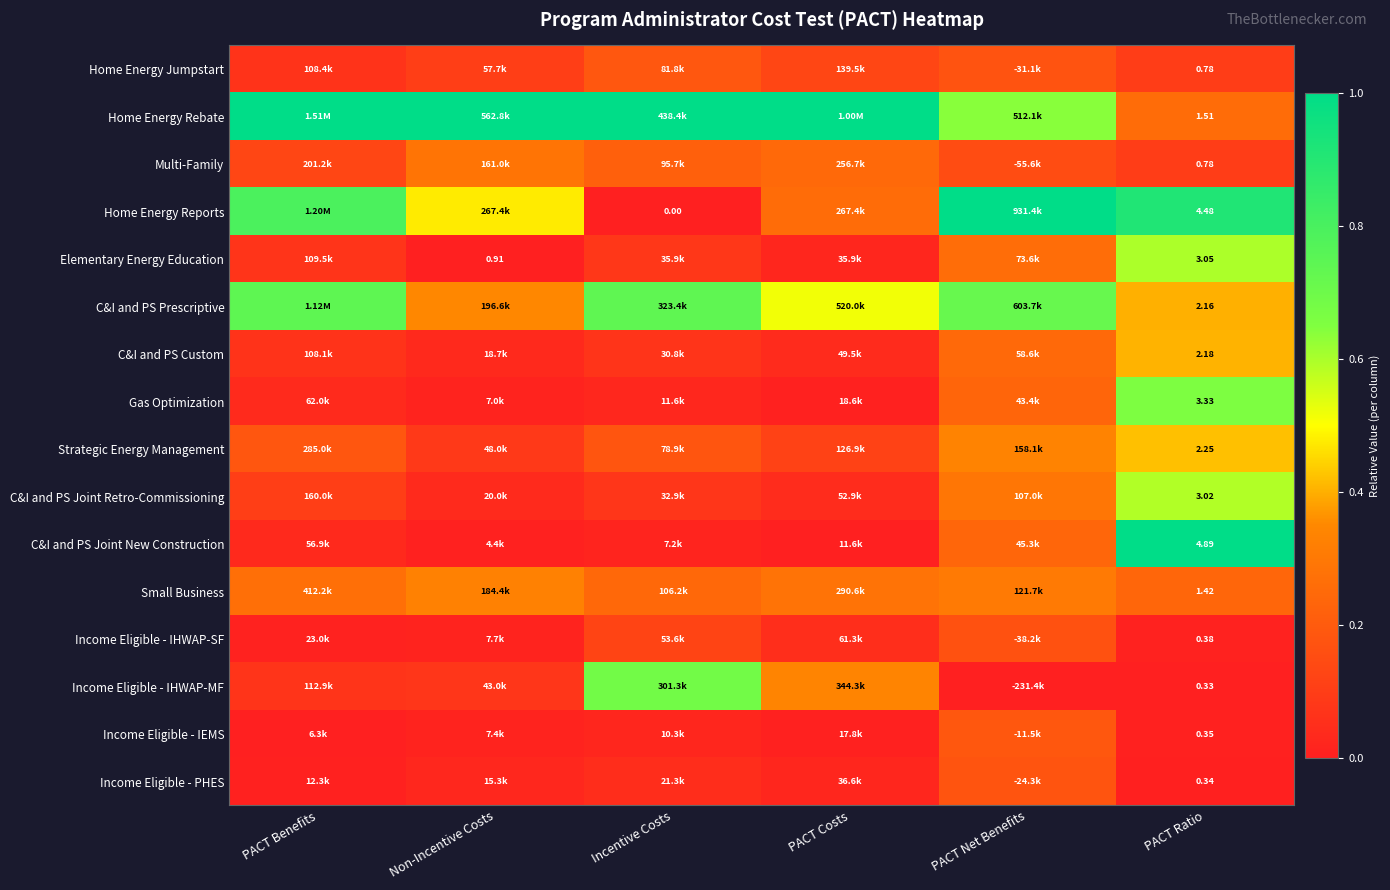

At how many categories does at least one series exceed 0?

6